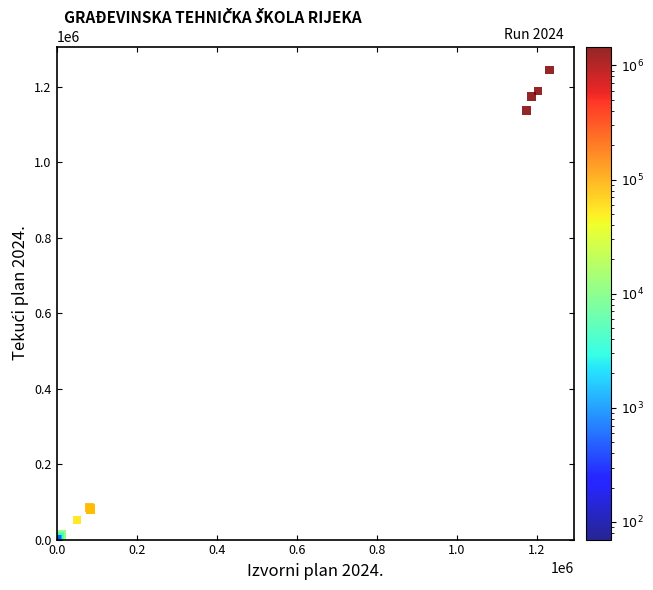

What Y value in the scatter plot is closest to 622406?

1137877.1